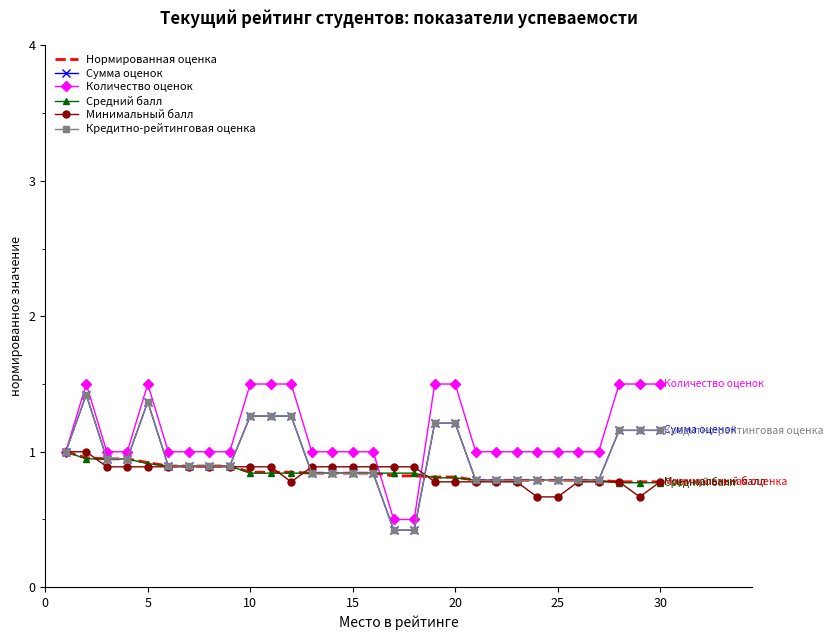

Which series has the largest range (max minus min)?

Сумма оценок